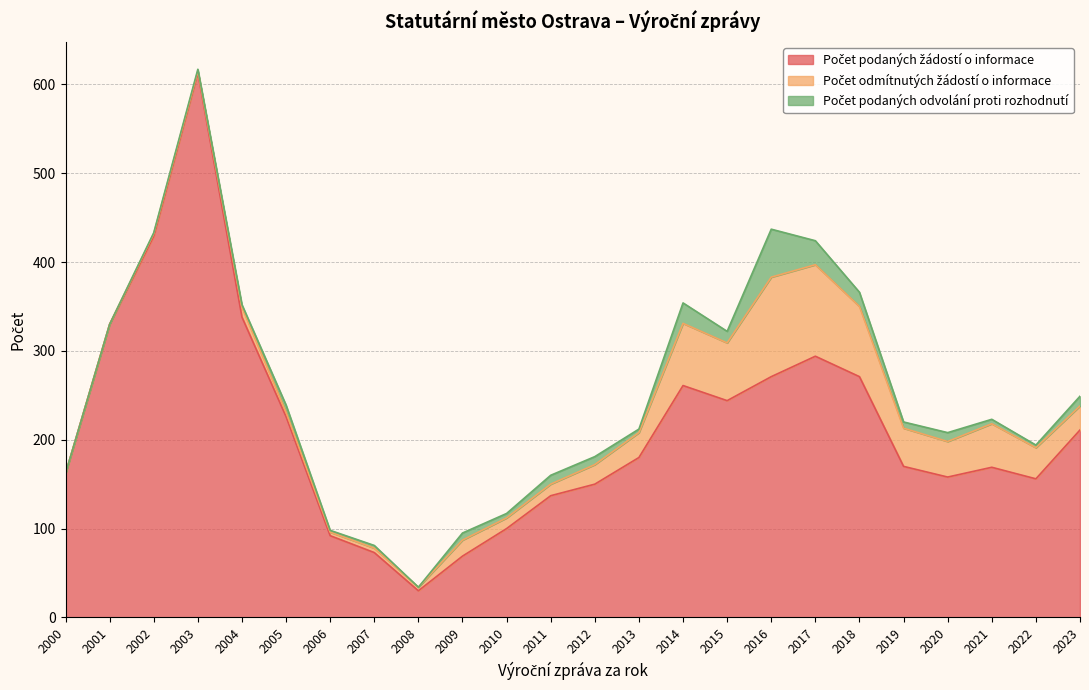

Is it true that Počet odmítnutých žádostí o informace equals 12 at 2010?

True